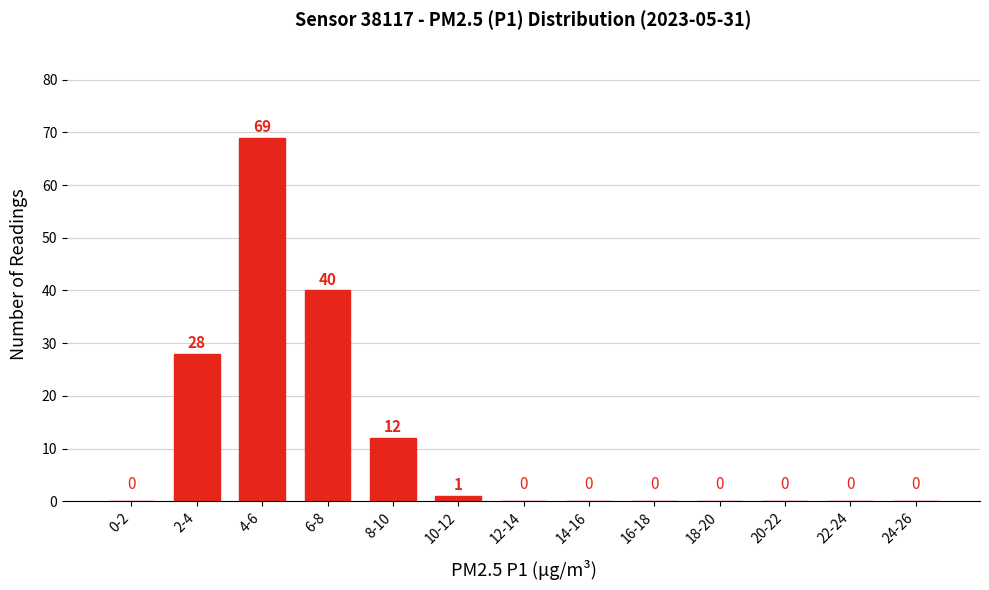

Reading left to right, extract all data points from this chart.

0-2=0	2-4=28	4-6=69	6-8=40	8-10=12	10-12=1	12-14=0	14-16=0	16-18=0	18-20=0	20-22=0	22-24=0	24-26=0